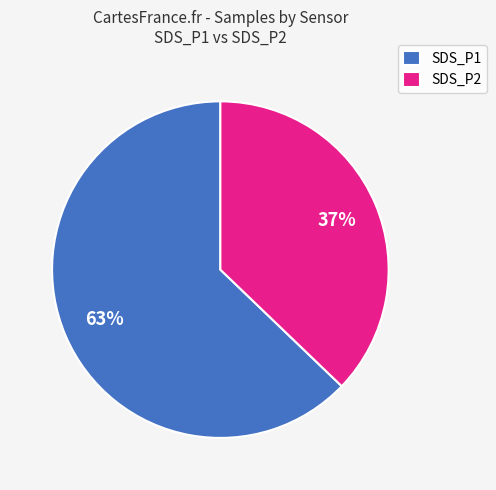

How many slices are in this pie chart?

2